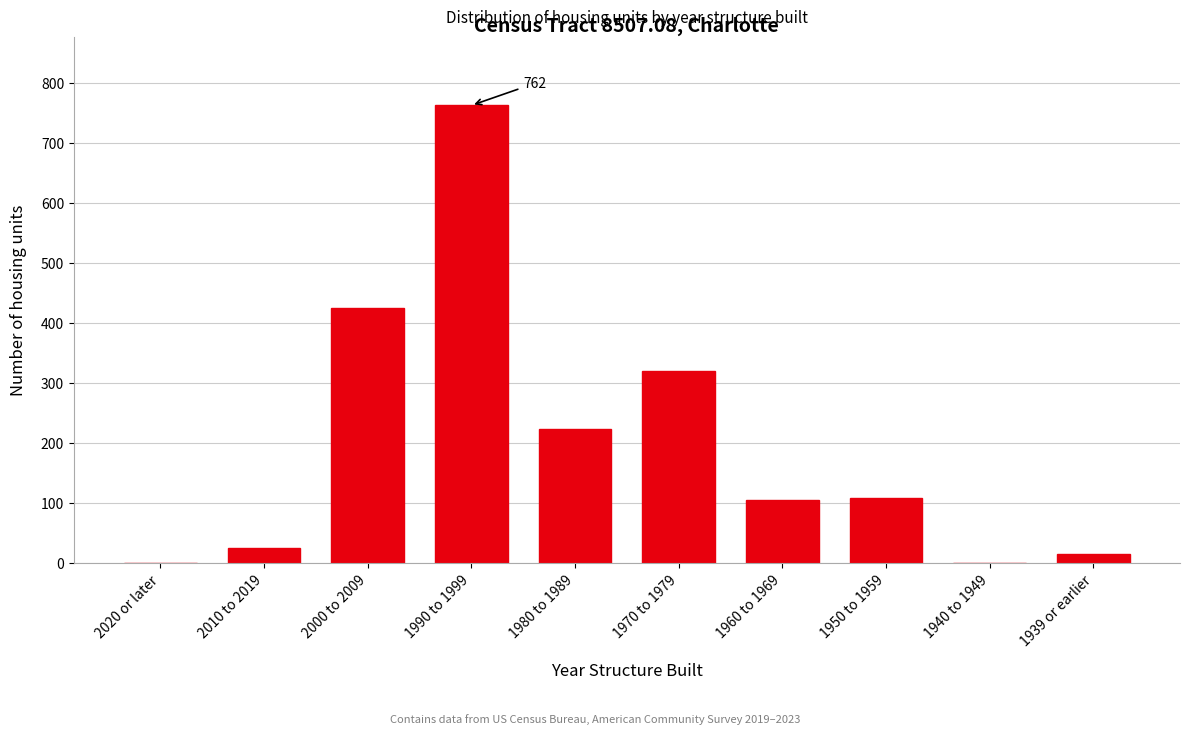

What is the greatest value displayed?

762